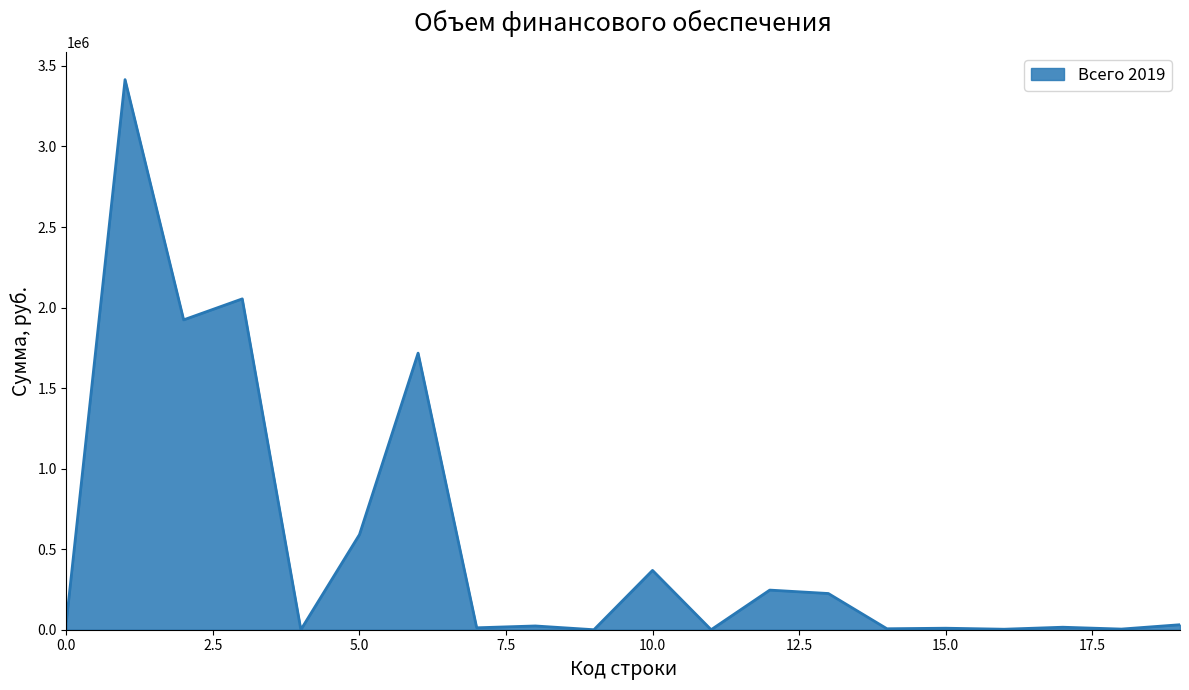

How many lines are shown in the chart?

1